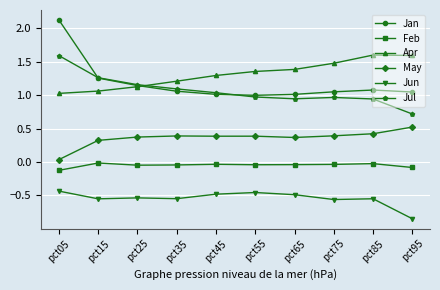

True or false: Jul and May cross at least once.

False